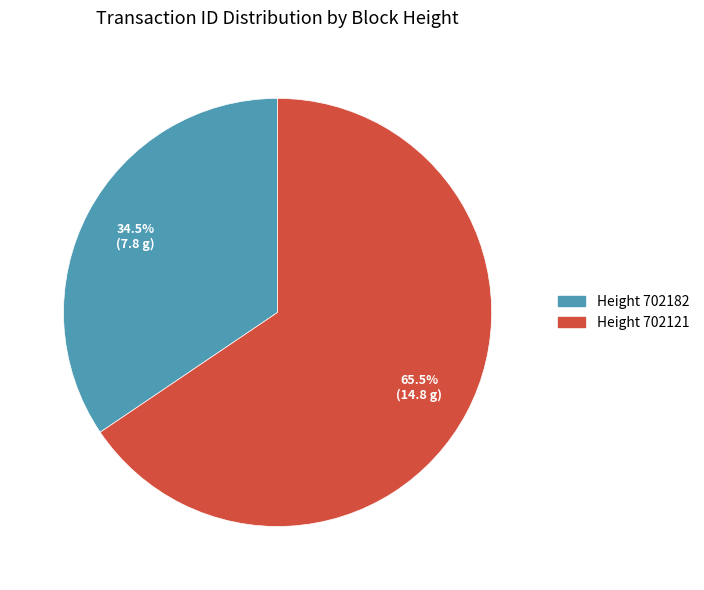

Is there any slice that represents more than half of the pie?

Yes